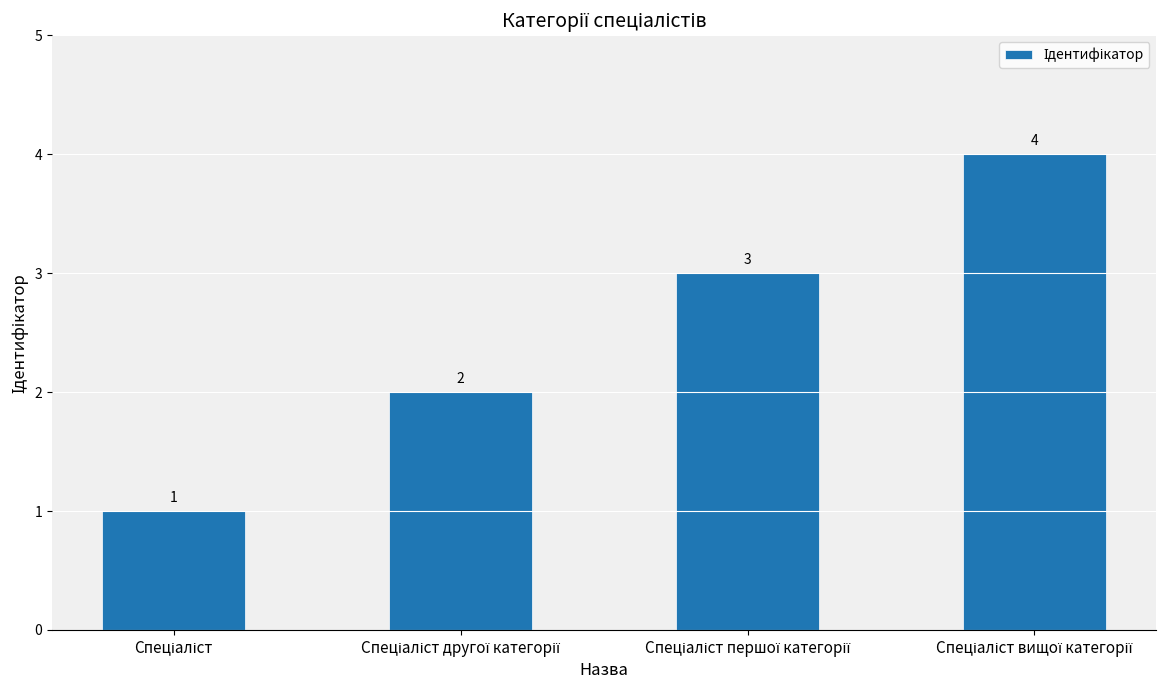

What is the sum of all values?

10